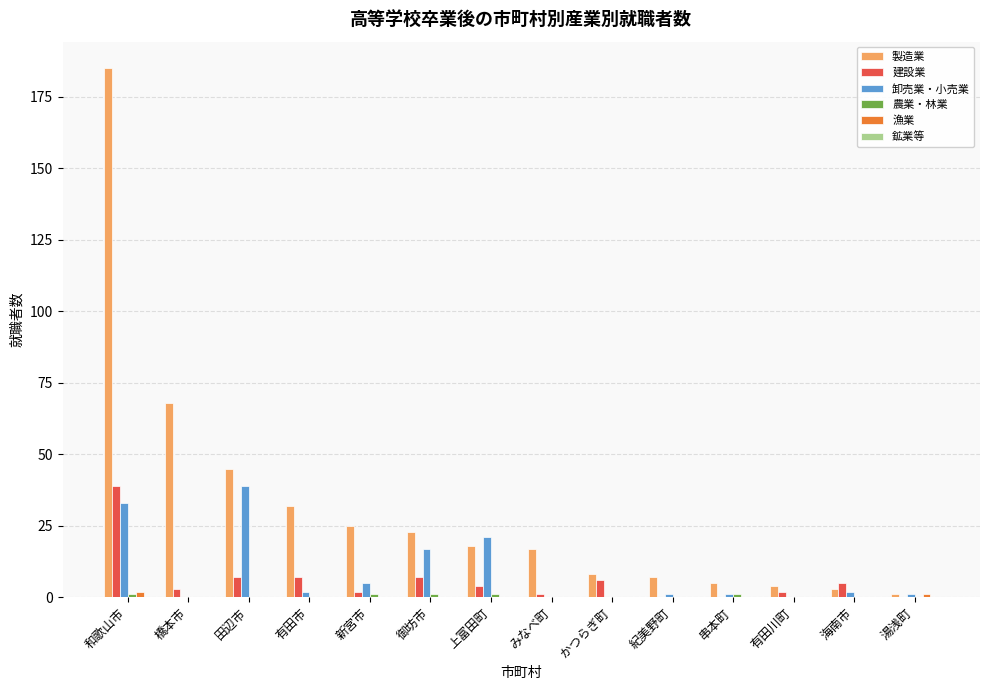

How many categories are shown in the chart?

14